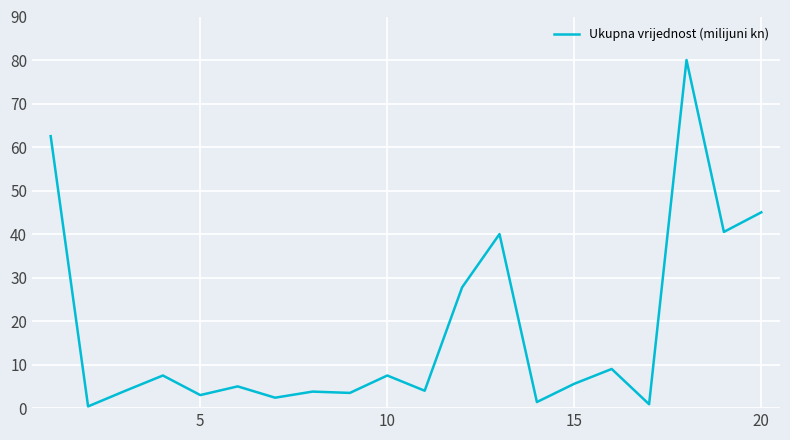

What is the difference between the maximum and minimum values?

79.6